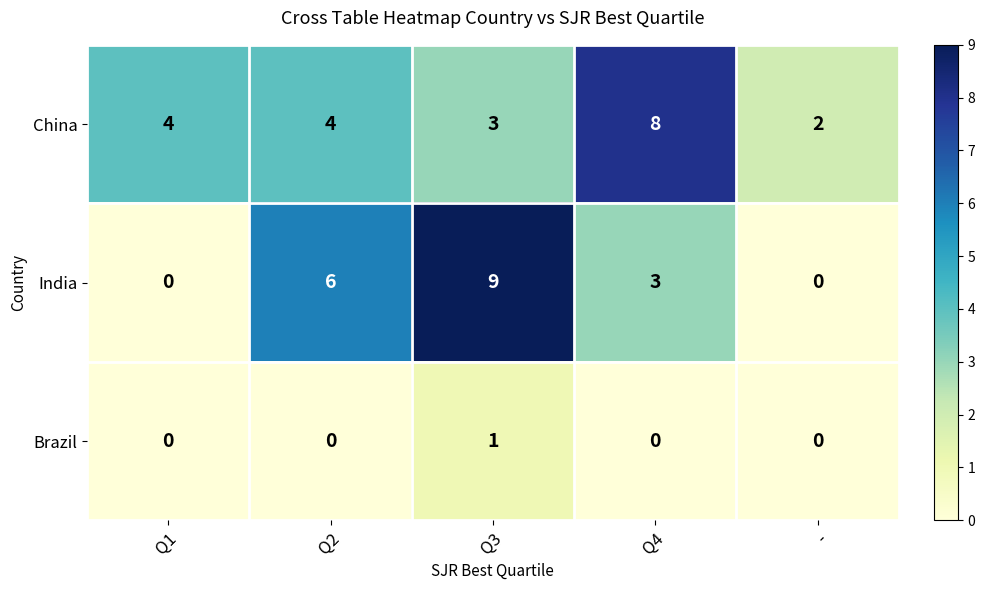

Reading left to right, transcribe all the data shown in this chart.

China: Q1=4	Q2=4	Q3=3	Q4=8	-=2
India: Q1=0	Q2=6	Q3=9	Q4=3	-=0
Brazil: Q1=0	Q2=0	Q3=1	Q4=0	-=0